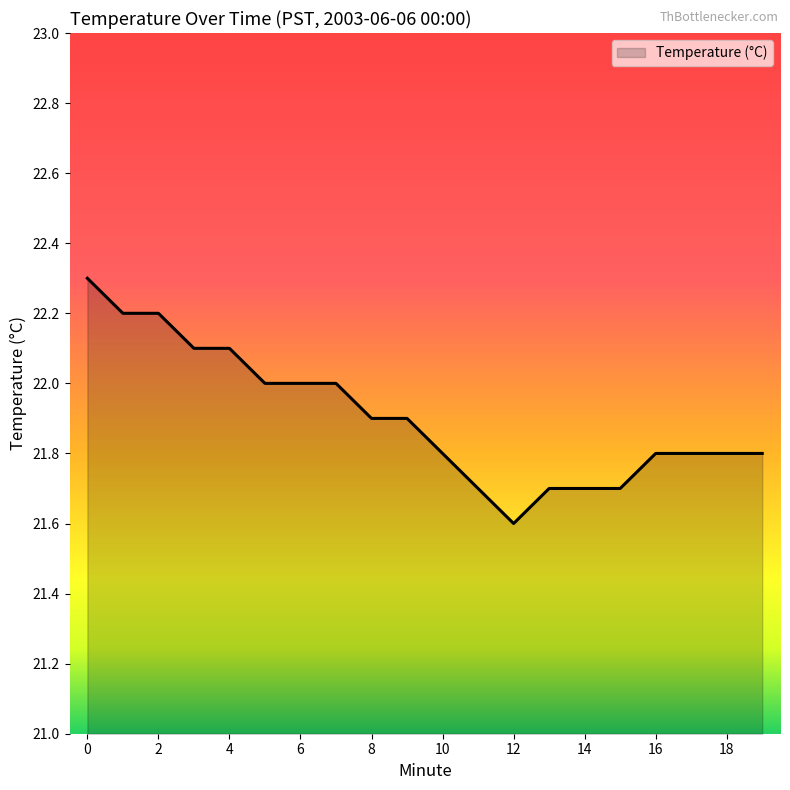

What is the maximum value shown in the chart?

22.3